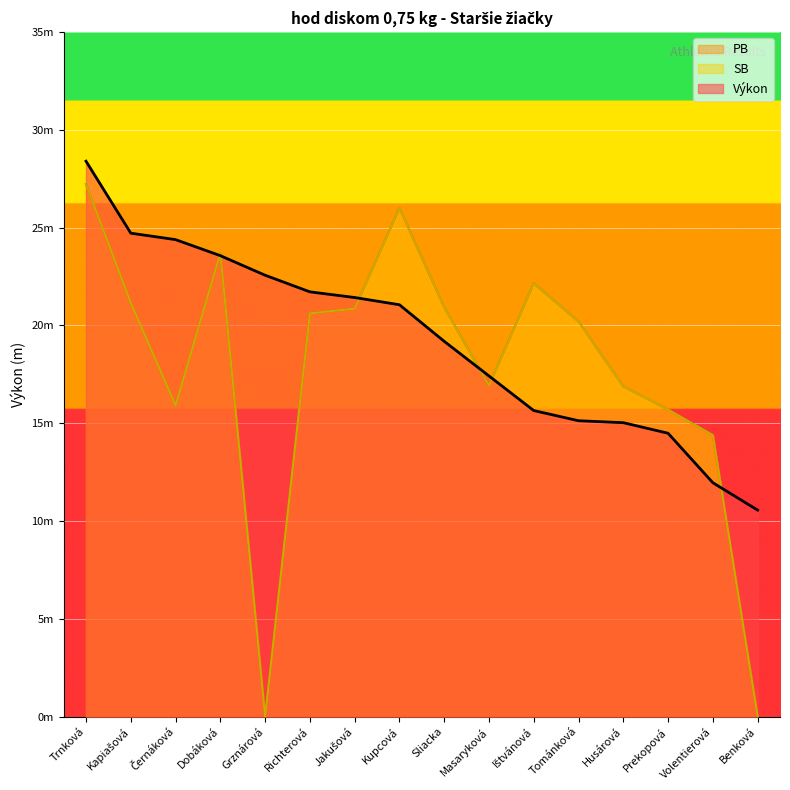

What position from the right is Kupcová?

9